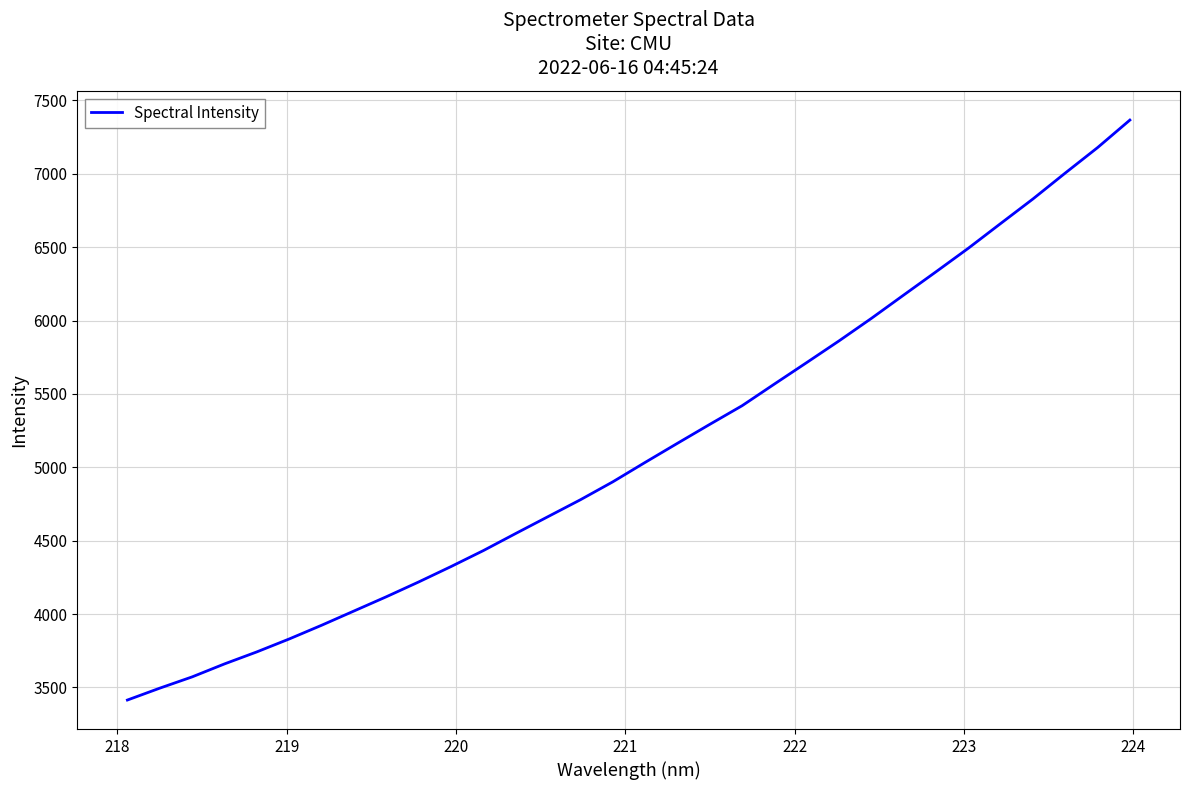

What is the difference between the maximum and minimum values?

3951.4